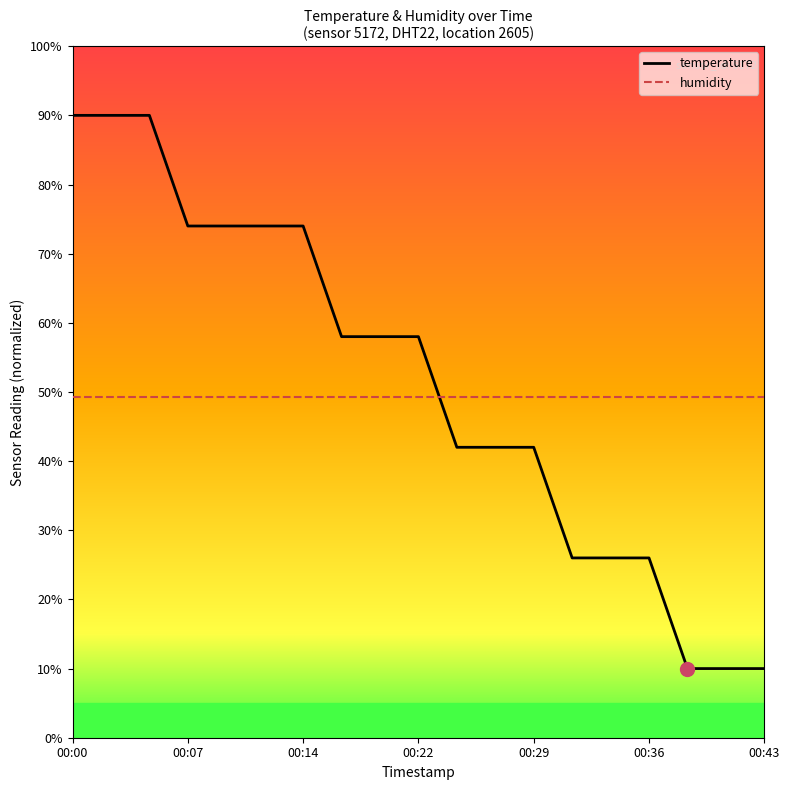

Which series has the widest spread of values?

temperature